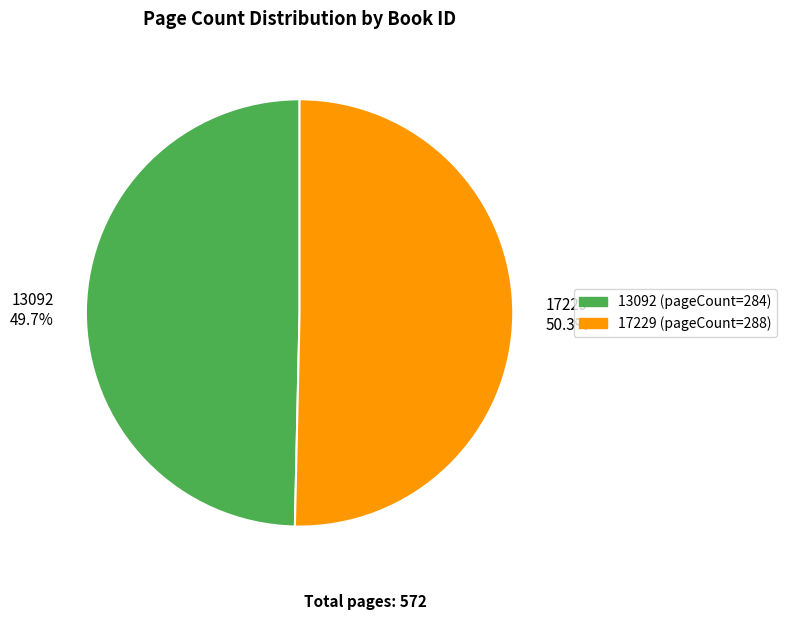

Approximately how many times larger is the value at 13092 compared to 17229?

1.0